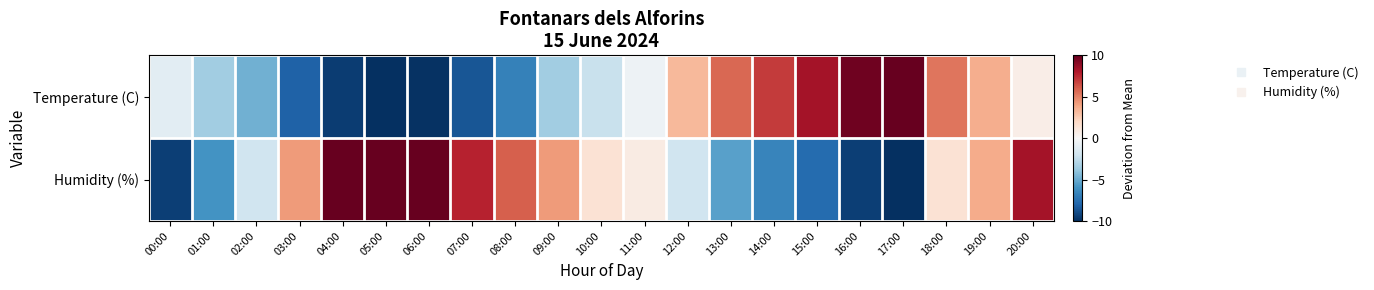

List the series in order of their overall mean, lowest first.

Temperature (C), Humidity (%)